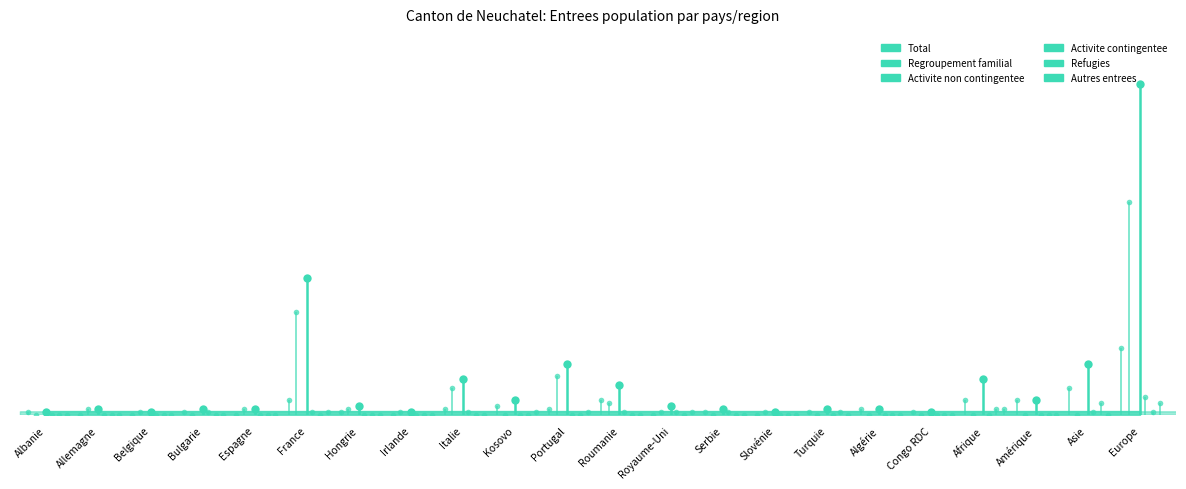

At how many categories does at least one series exceed 18?

2